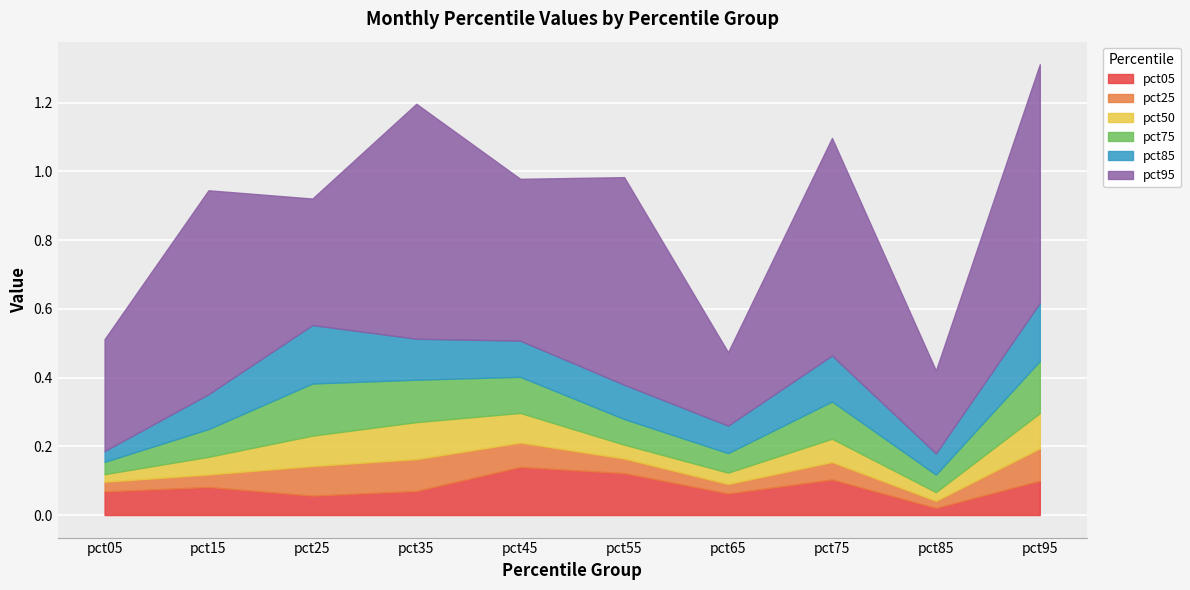

Which has a higher value, pct05 or pct65?

pct05